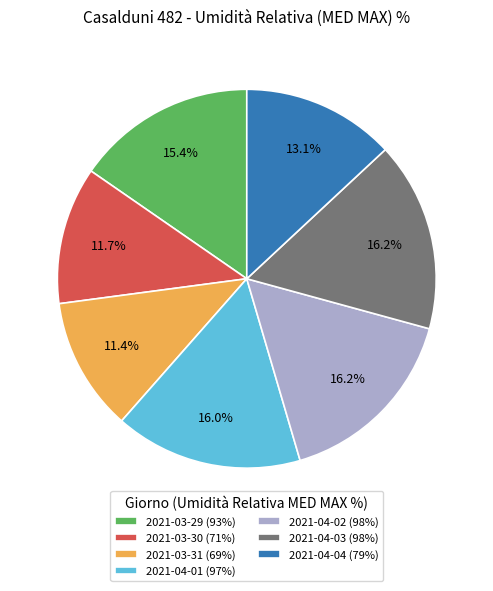

What percentage do 2021-04-04 and 2021-04-02 together represent?

29.3%